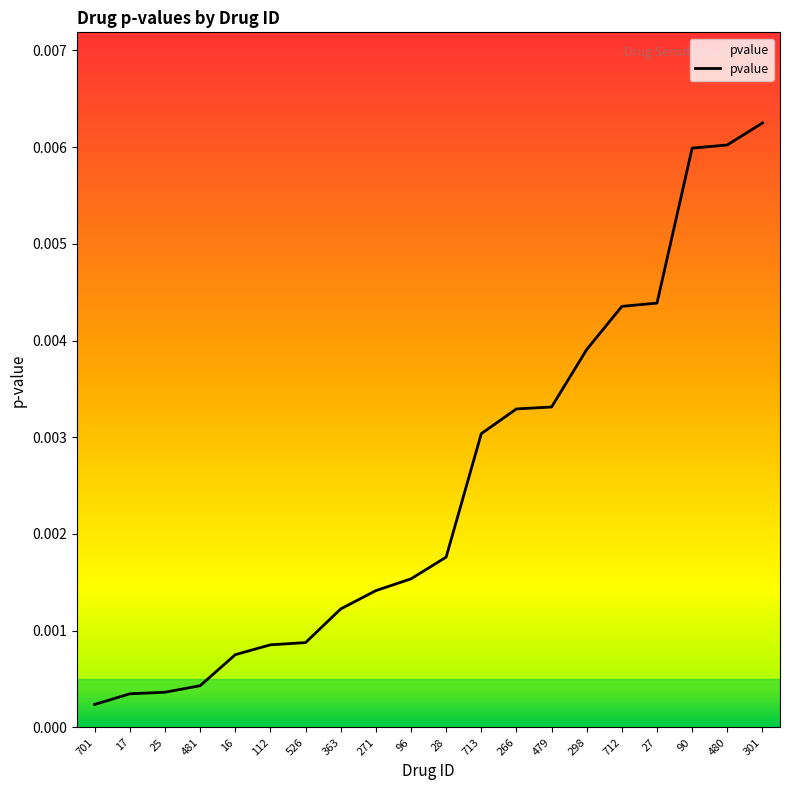

Which has a higher value, 90 or 712?

90